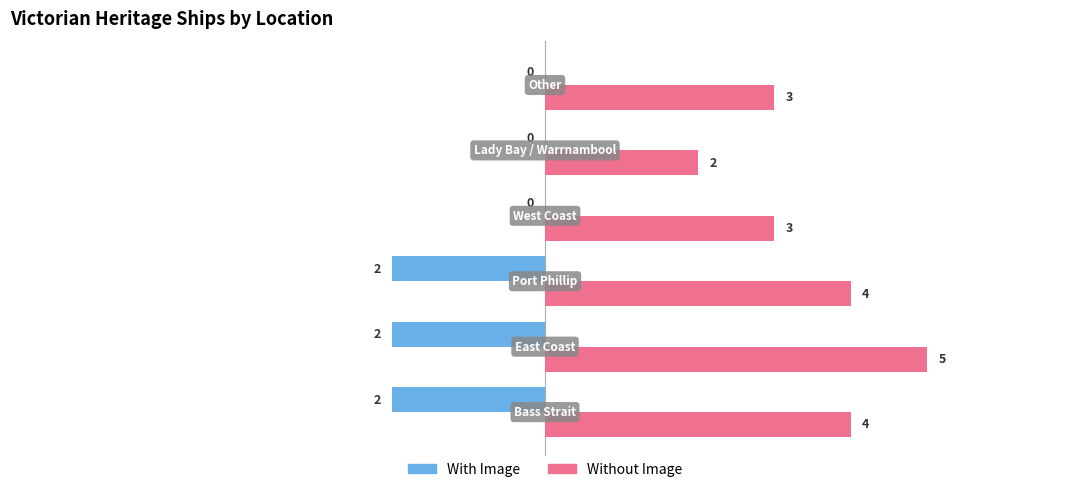

What is the sum of all With Image values?

-6